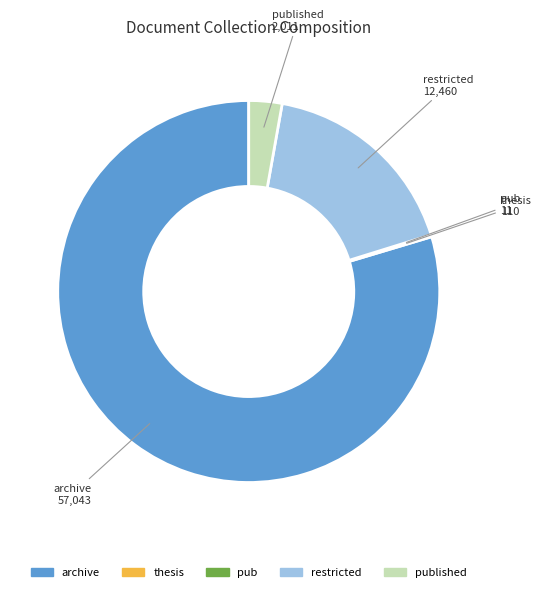

Which slice is the largest?

archive